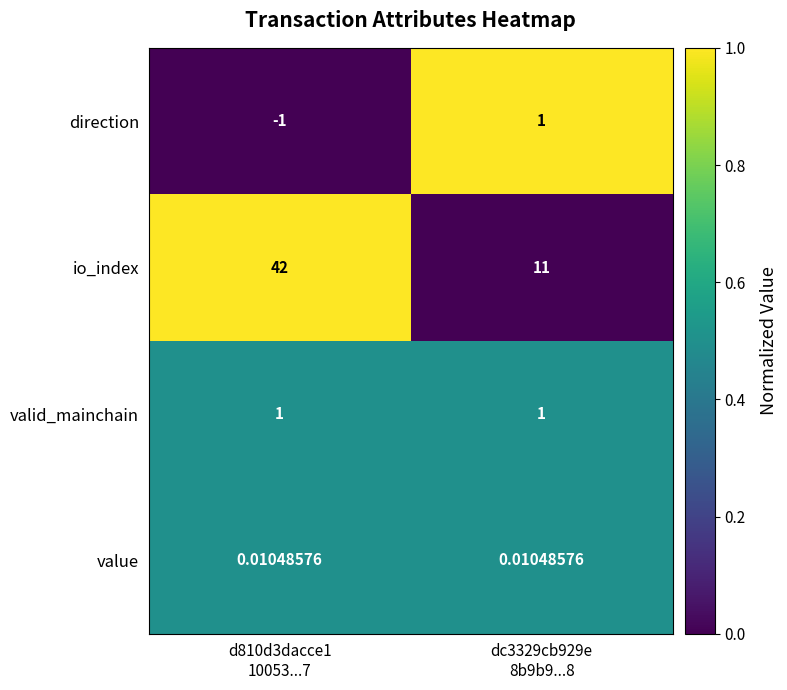

Which series has the widest spread of values?

io_index